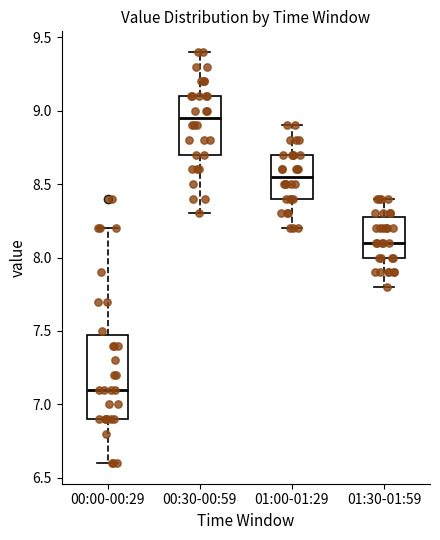

Where does the upper whisker of the box for 01:00-01:29 end on the y-axis? The values are not printed on the chart, so give them approximately, as read against the axis.

8.90